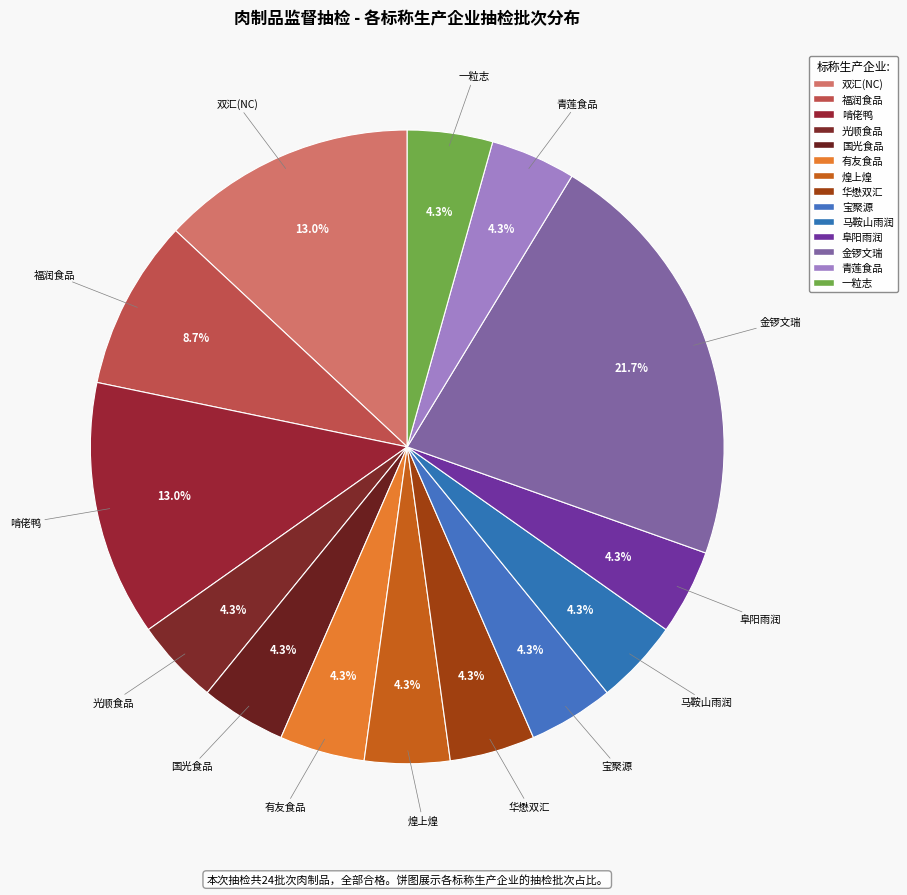

Count the number of slices in the pie.

14